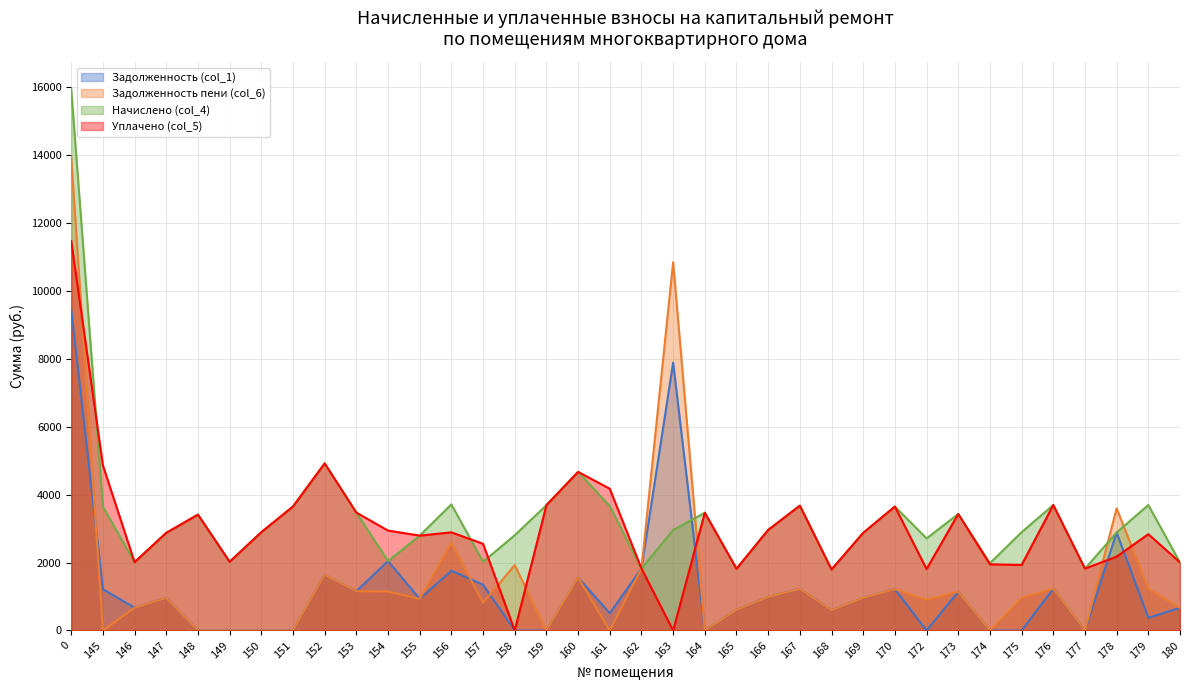

What is the total value across all series at 157?

6744.1